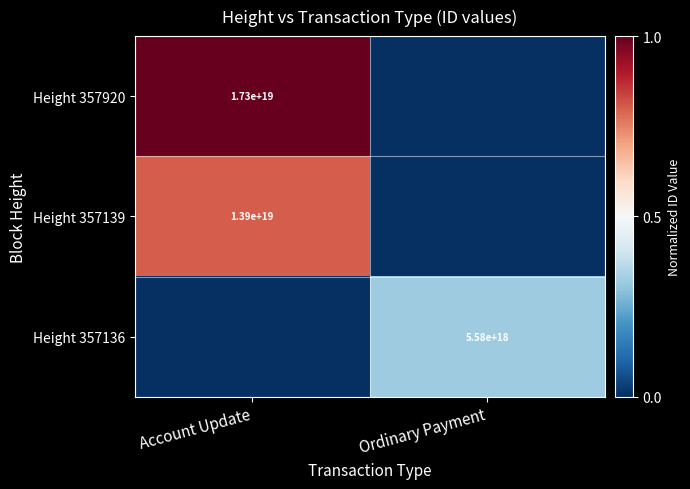

True or false: Height 357139 has a value of 13900000000000000000 at Account Update.

True